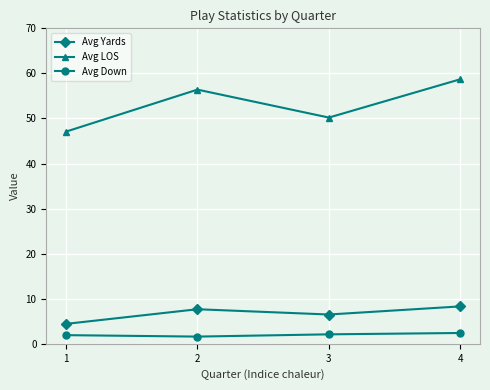

True or false: Avg Down has a value of 1.9 at 1.

True